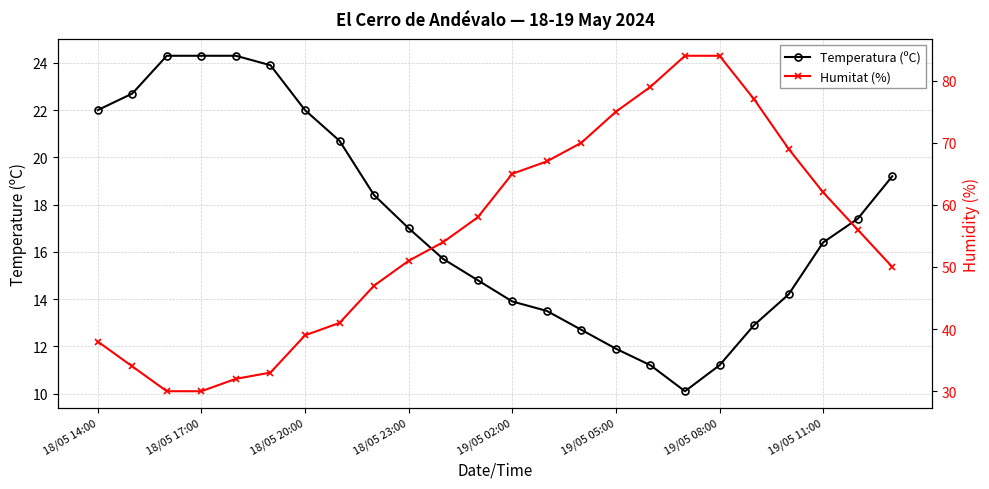

Reading left to right, extract all data points from this chart.

Temperatura (ºC): 22.0	22.7	24.3	24.3	24.3	23.9	22.0	20.7	18.4	17.0	15.7	14.8	13.9	13.5	12.7	11.9	11.2	10.1	11.2	12.9	14.2	16.4	17.4	19.2
Humitat (%): 38.0	34.0	30.0	30.0	32.0	33.0	39.0	41.0	47.0	51.0	54.0	58.0	65.0	67.0	70.0	75.0	79.0	84.0	84.0	77.0	69.0	62.0	56.0	50.0